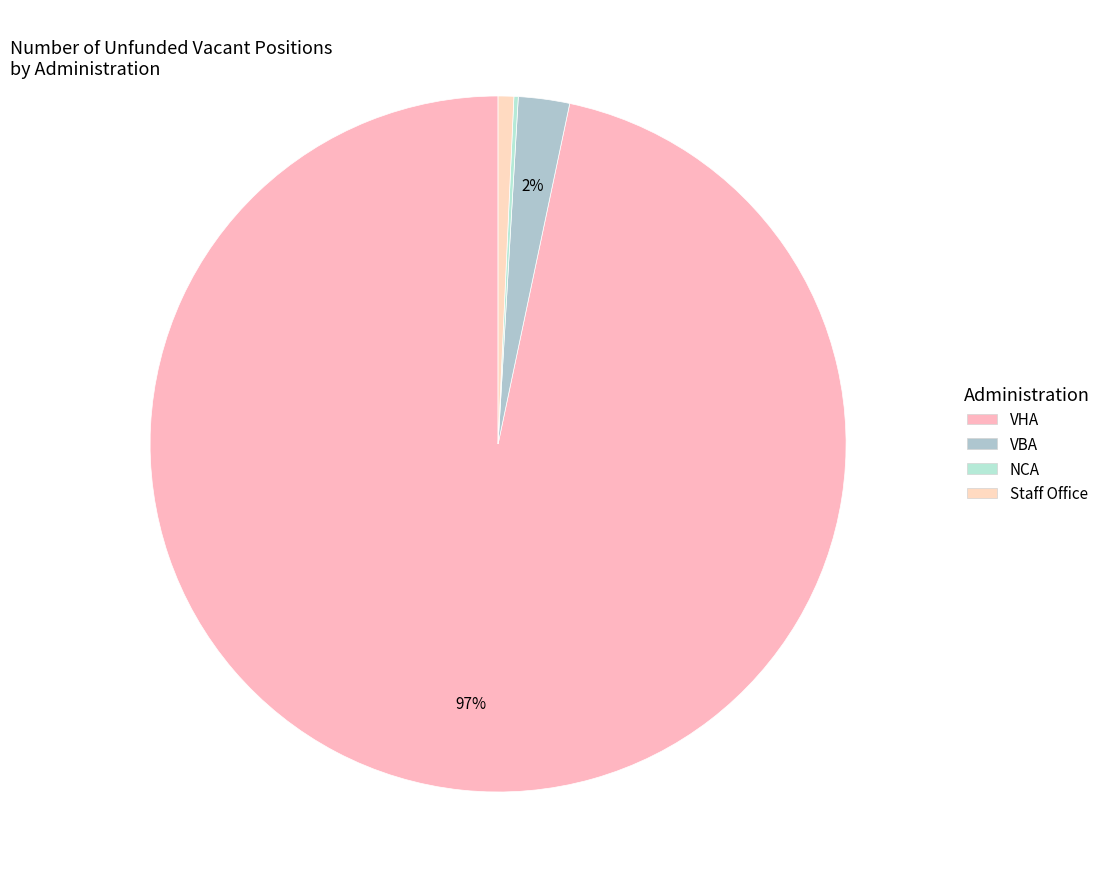

Which category has the biggest portion of the pie?

VHA